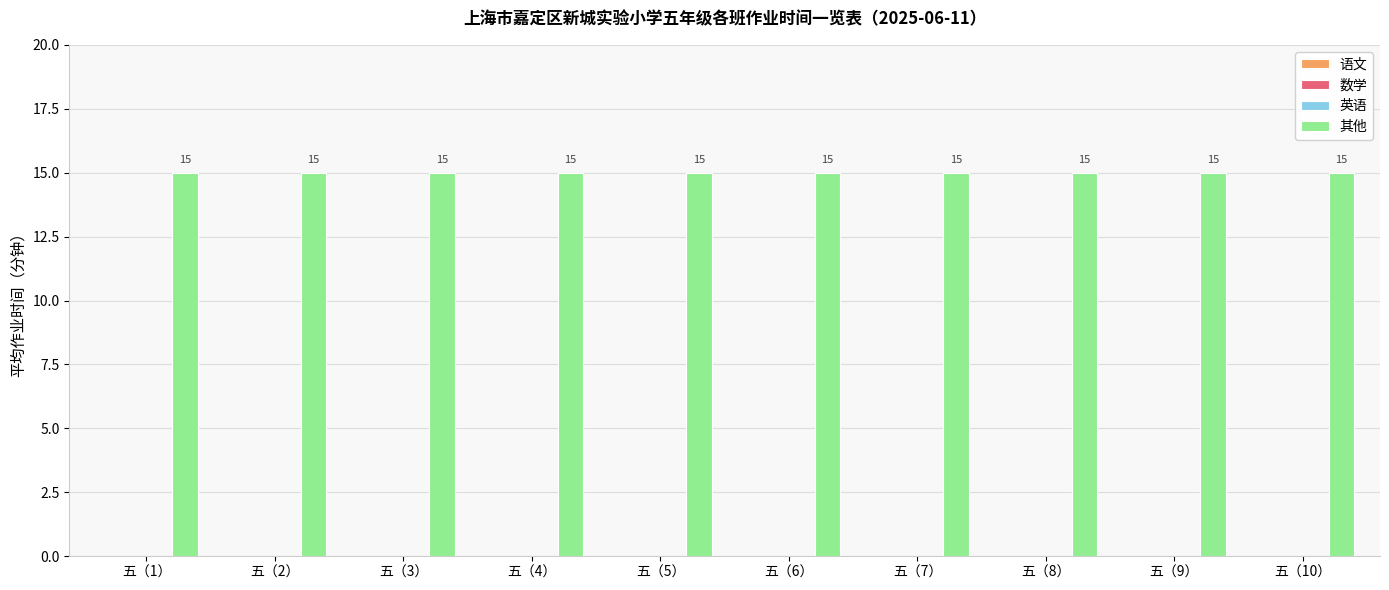

Reading left to right, what are all the values shown in this chart?

语文: 五（1）=0	五（2）=0	五（3）=0	五（4）=0	五（5）=0	五（6）=0	五（7）=0	五（8）=0	五（9）=0	五（10）=0
数学: 五（1）=0	五（2）=0	五（3）=0	五（4）=0	五（5）=0	五（6）=0	五（7）=0	五（8）=0	五（9）=0	五（10）=0
英语: 五（1）=0	五（2）=0	五（3）=0	五（4）=0	五（5）=0	五（6）=0	五（7）=0	五（8）=0	五（9）=0	五（10）=0
其他: 五（1）=15	五（2）=15	五（3）=15	五（4）=15	五（5）=15	五（6）=15	五（7）=15	五（8）=15	五（9）=15	五（10）=15